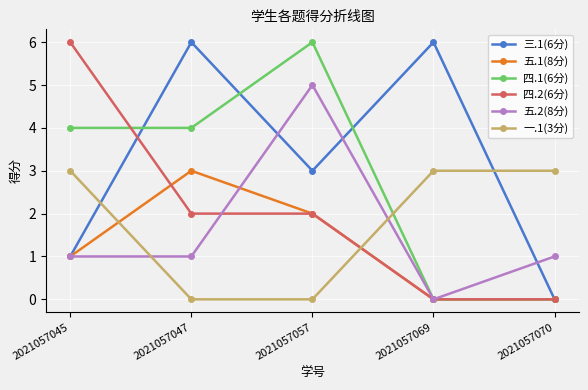

Which series changed the most between 2021057047 and 2021057057?

五.2(8分)